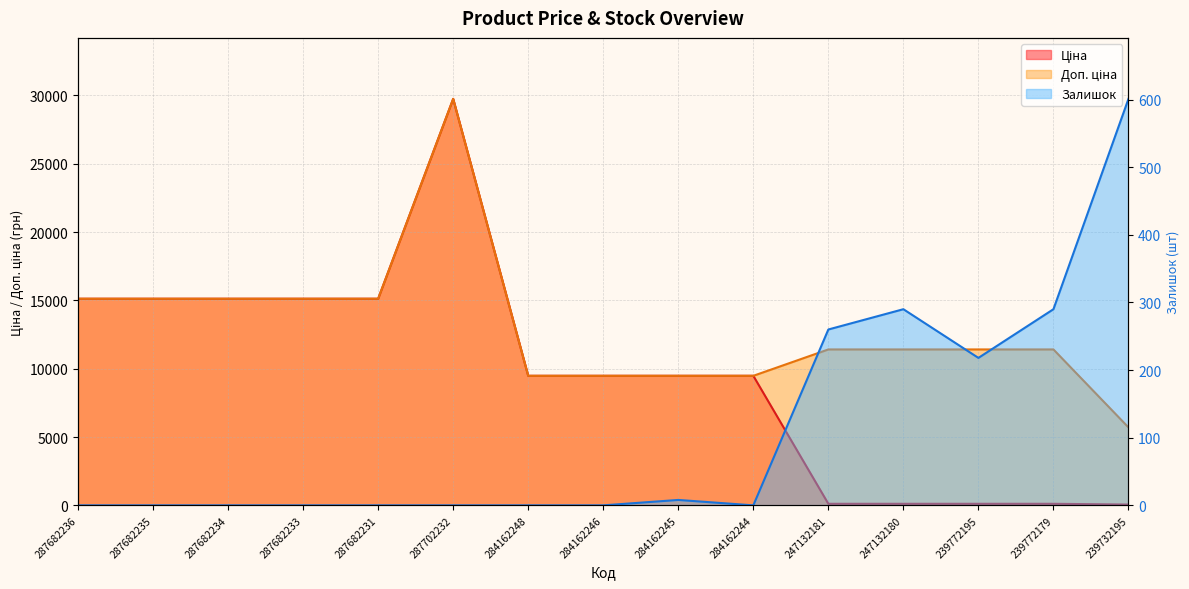

Reading left to right, transcribe all the data shown in this chart.

Ціна: 15120.0	15120.0	15120.0	15120.0	15120.0	29747.2	9480.1	9480.1	9480.1	9480.1	114.1	114.1	114.1	114.1	57.0
Доп. ціна: 15120.0	15120.0	15120.0	15120.0	15120.0	29747.2	9480.1	9480.1	9480.1	9480.1	11410.0	11410.0	11410.0	11410.0	5705.0
Залишок: 0.0	0.0	0.0	0.0	0.0	0.0	0.0	0.0	8.0	0.0	260.0	290.0	218.0	290.0	601.0